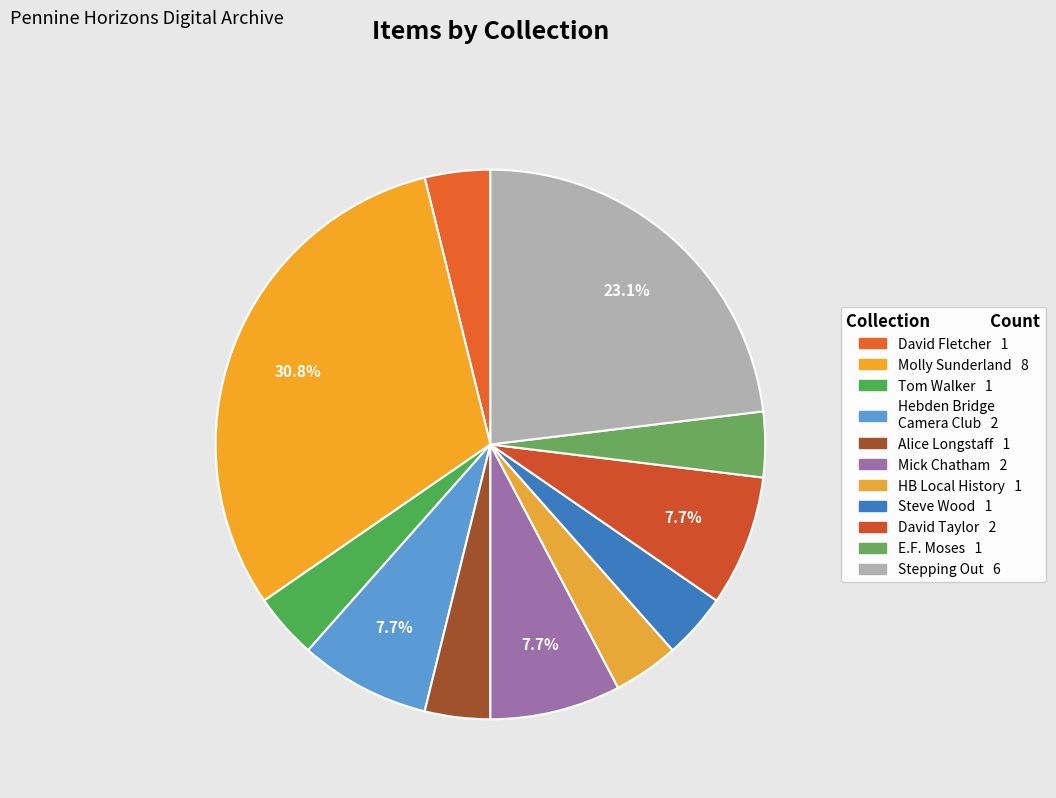

Which category has the smallest portion of the pie?

David Fletcher collection